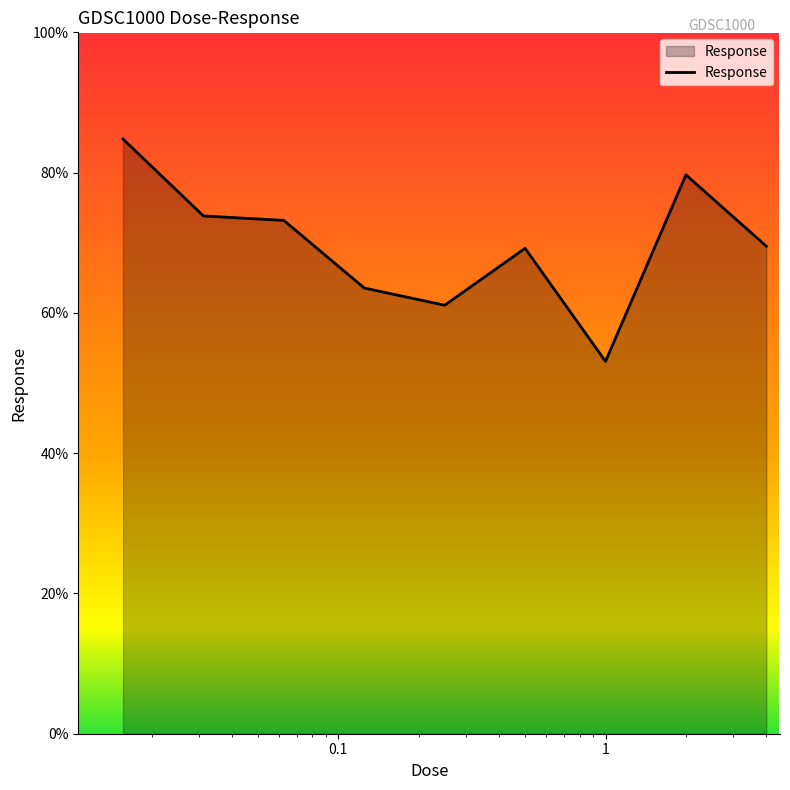

What is the smallest value displayed?

53.1